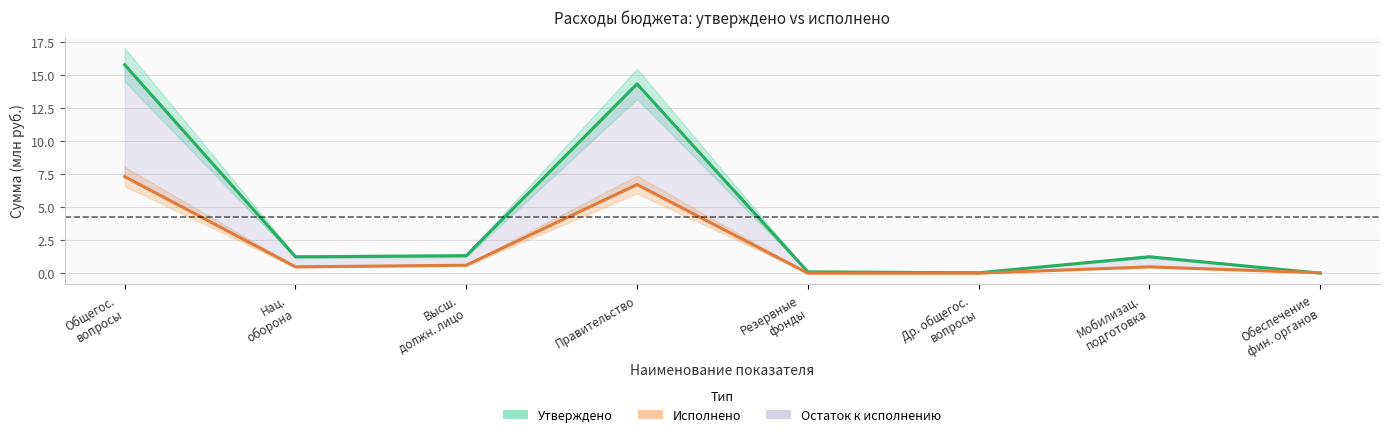

Which has a higher value, Резервные
фонды or Др. общегос.
вопросы?

Резервные
фонды